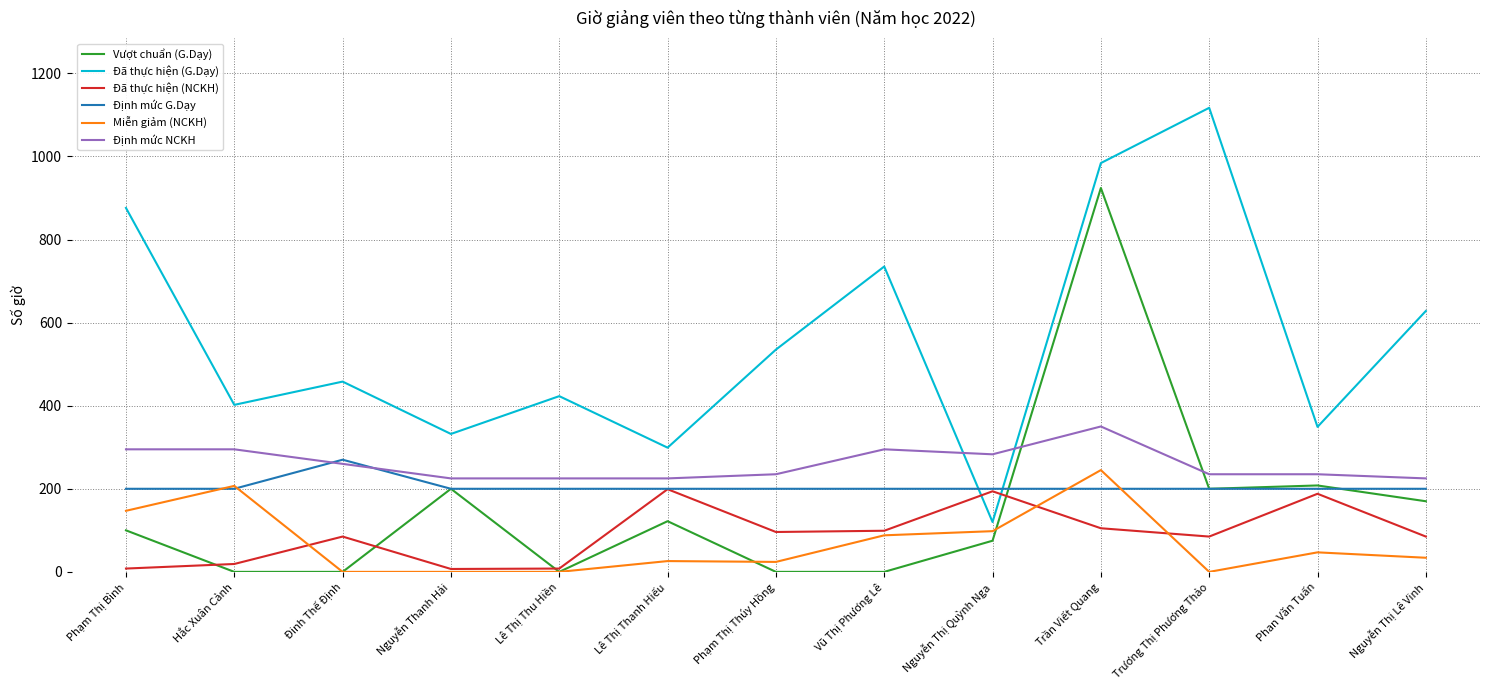

After their last crossing, which series has the higher values: Đã thực hiện (G.Dạy) or Đã thực hiện (NCKH)?

Đã thực hiện (G.Dạy)